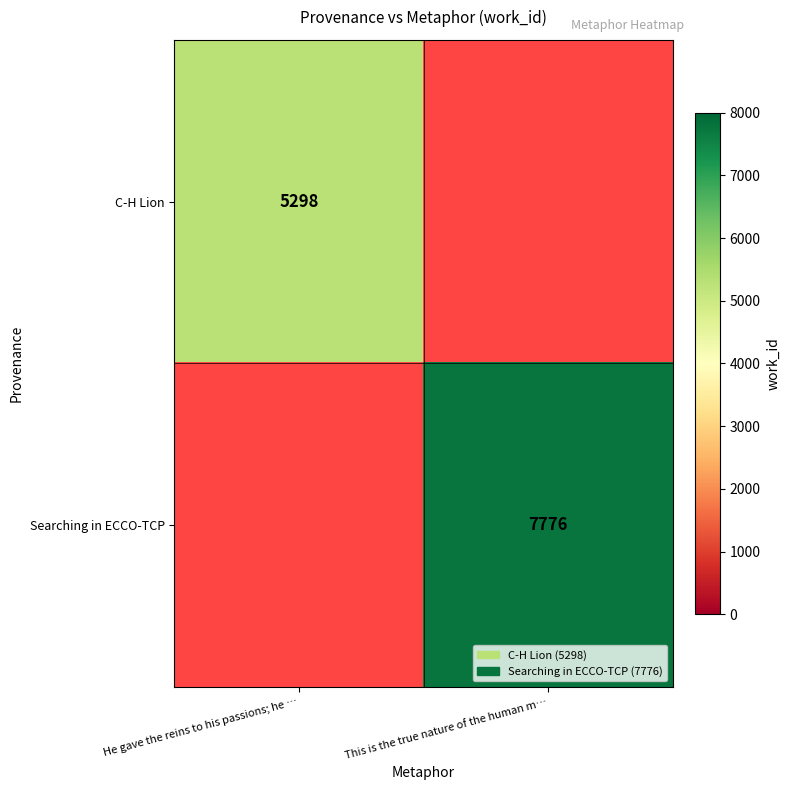

True or false: C-H Lion has a value of 7837 at He gave the reins to his passions; he ….

False